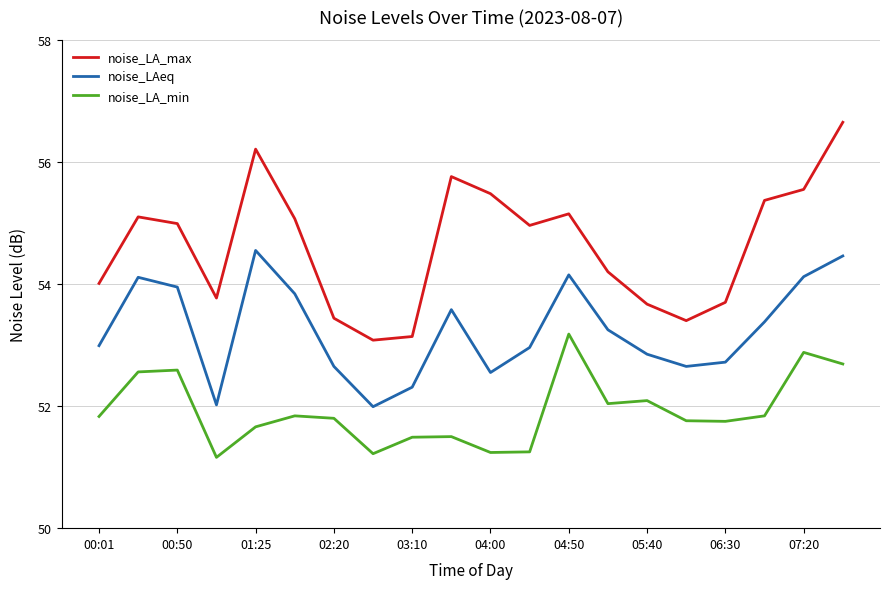

How many lines are shown in the chart?

3